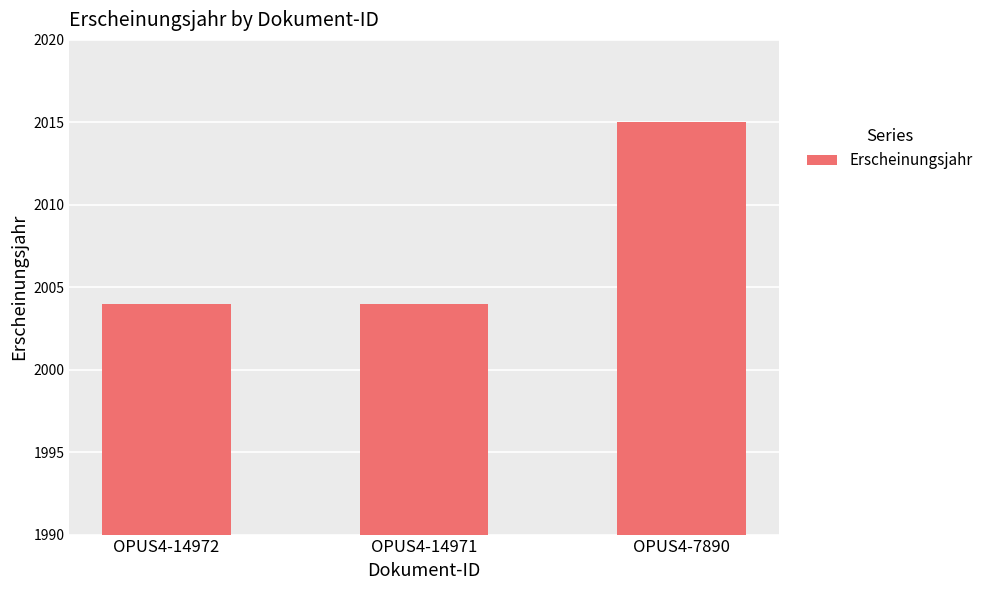

Which category has the highest value across all series?

OPUS4-7890